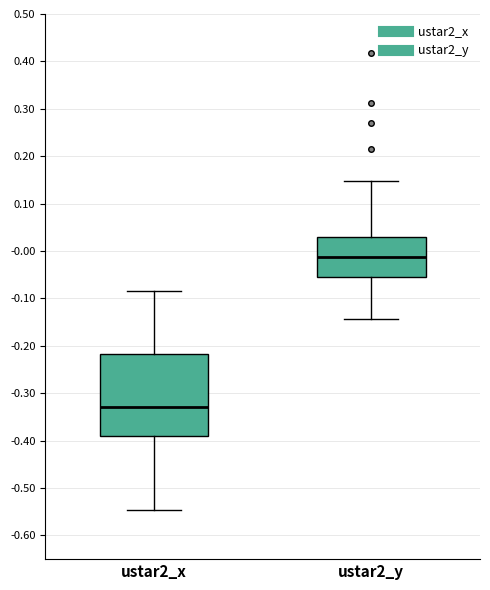

Where does the upper whisker of the box for ustar2_y end on the y-axis? The values are not printed on the chart, so give them approximately, as read against the axis.

0.15